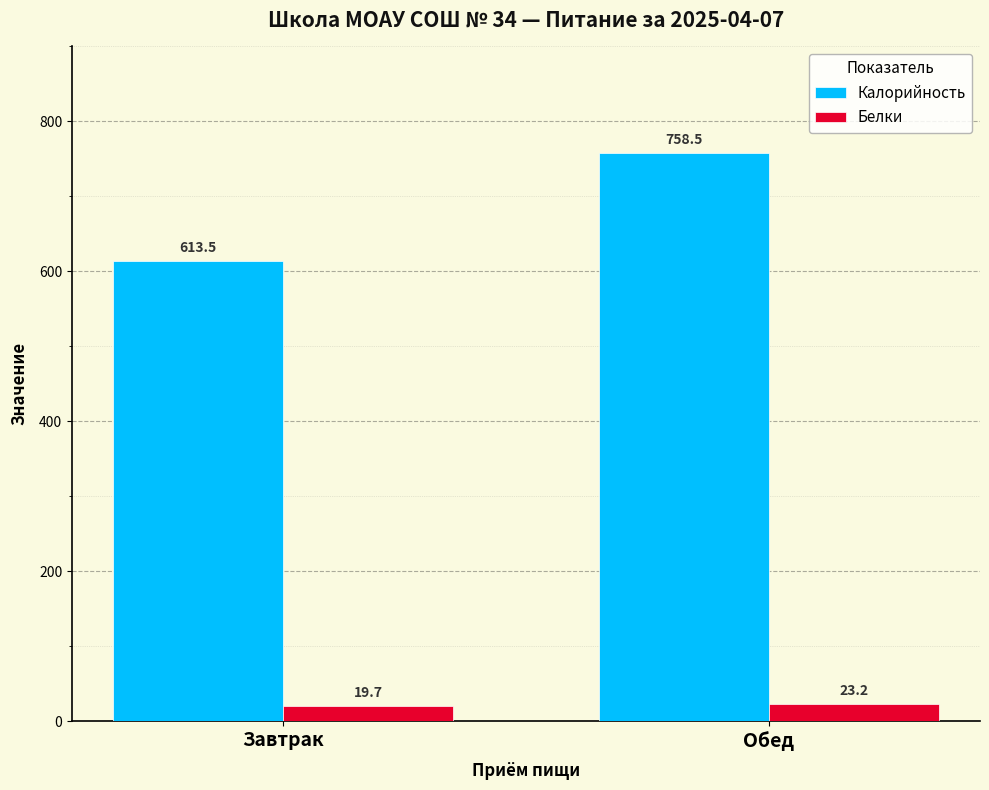

List the labels in order of Белки value, smallest first.

Завтрак, Обед